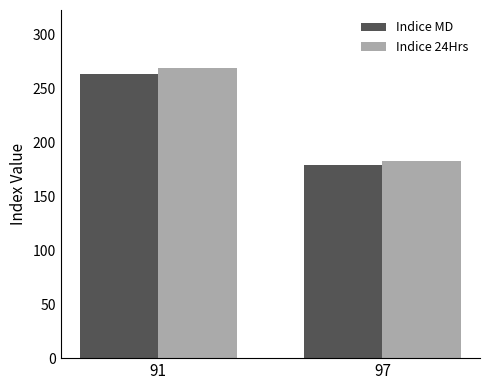

What are all the series names shown in the legend?

Indice MD, Indice 24Hrs